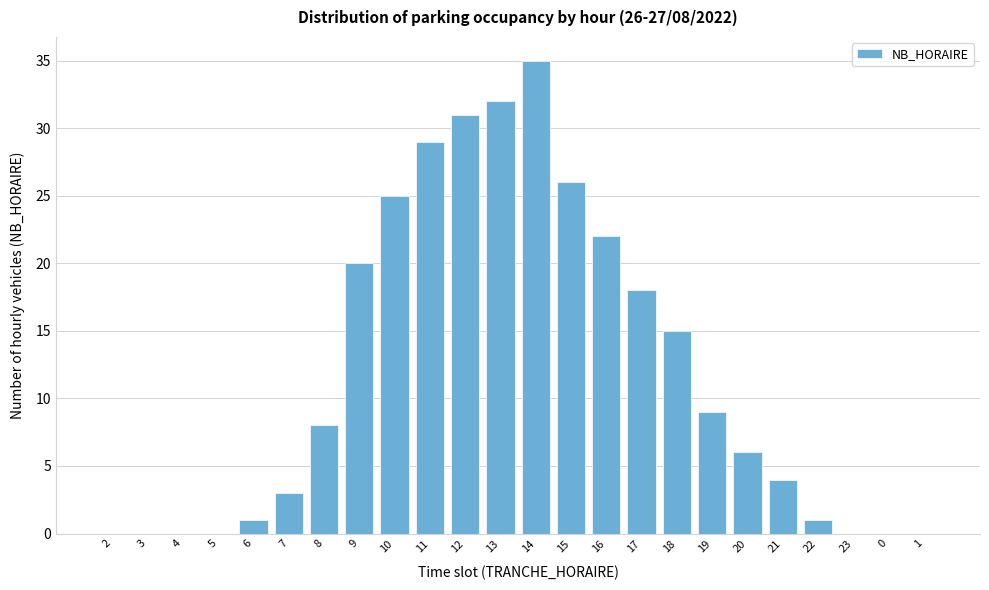

Reading left to right, transcribe all the data shown in this chart.

2=0	3=0	4=0	5=0	6=1	7=3	8=8	9=20	10=25	11=29	12=31	13=32	14=35	15=26	16=22	17=18	18=15	19=9	20=6	21=4	22=1	23=0	0=0	1=0